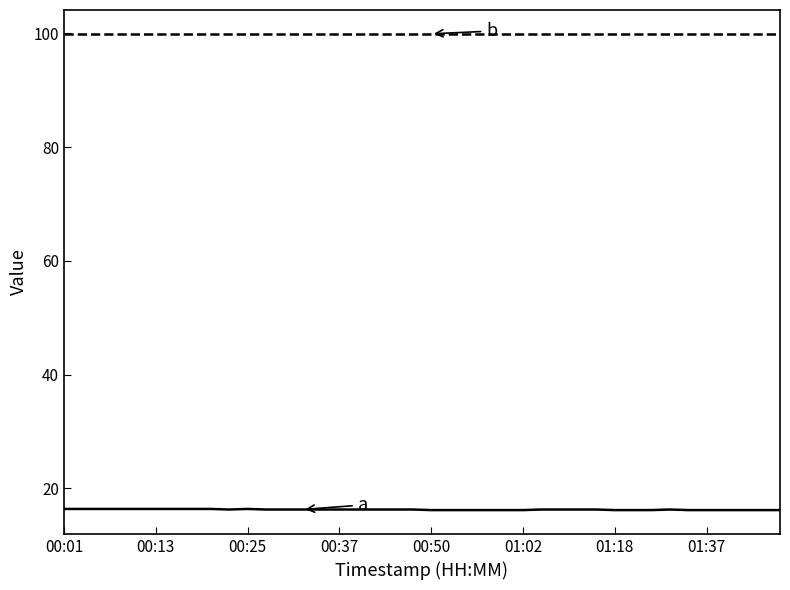

What is the smallest value displayed?

16.2